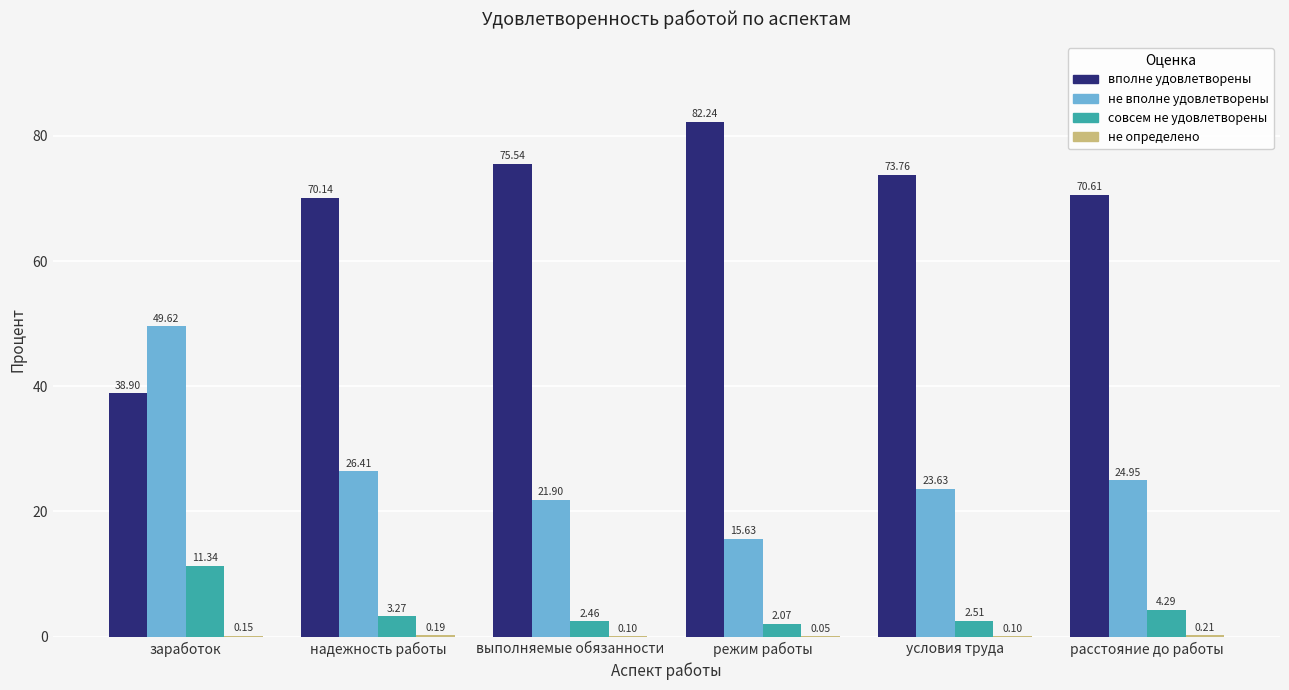

What value does the вполне удовлетворены series have at надежность работы?

70.1